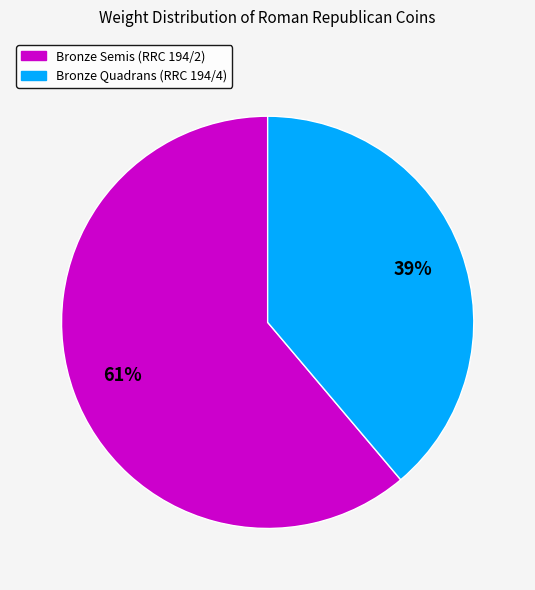

The Bronze Semis (RRC 194/2) slice represents 61% of the pie. True or false?

True